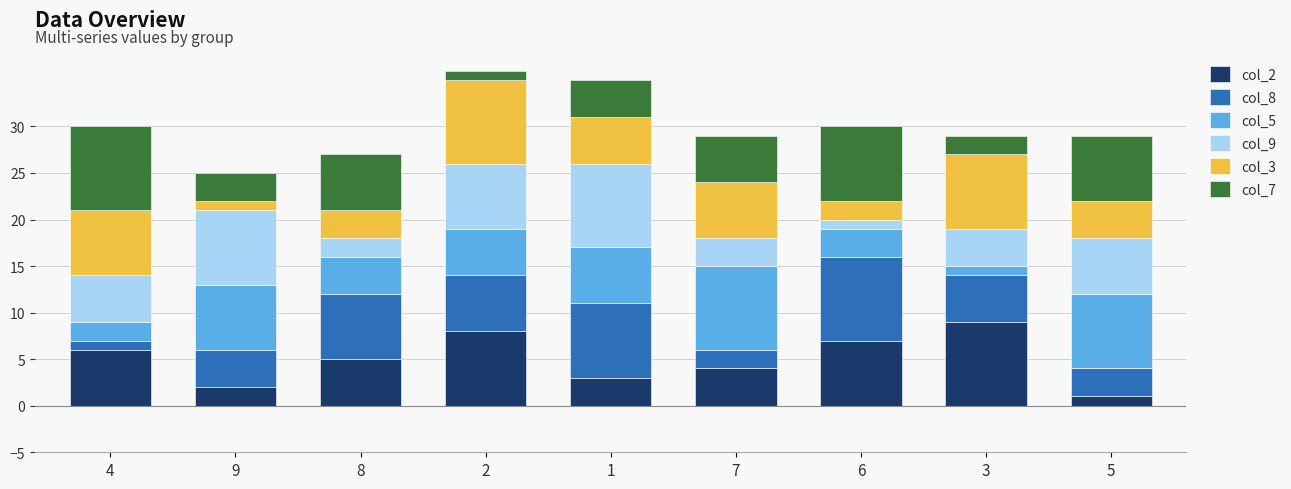

The col_2 series shows 13 at 2. True or false?

False